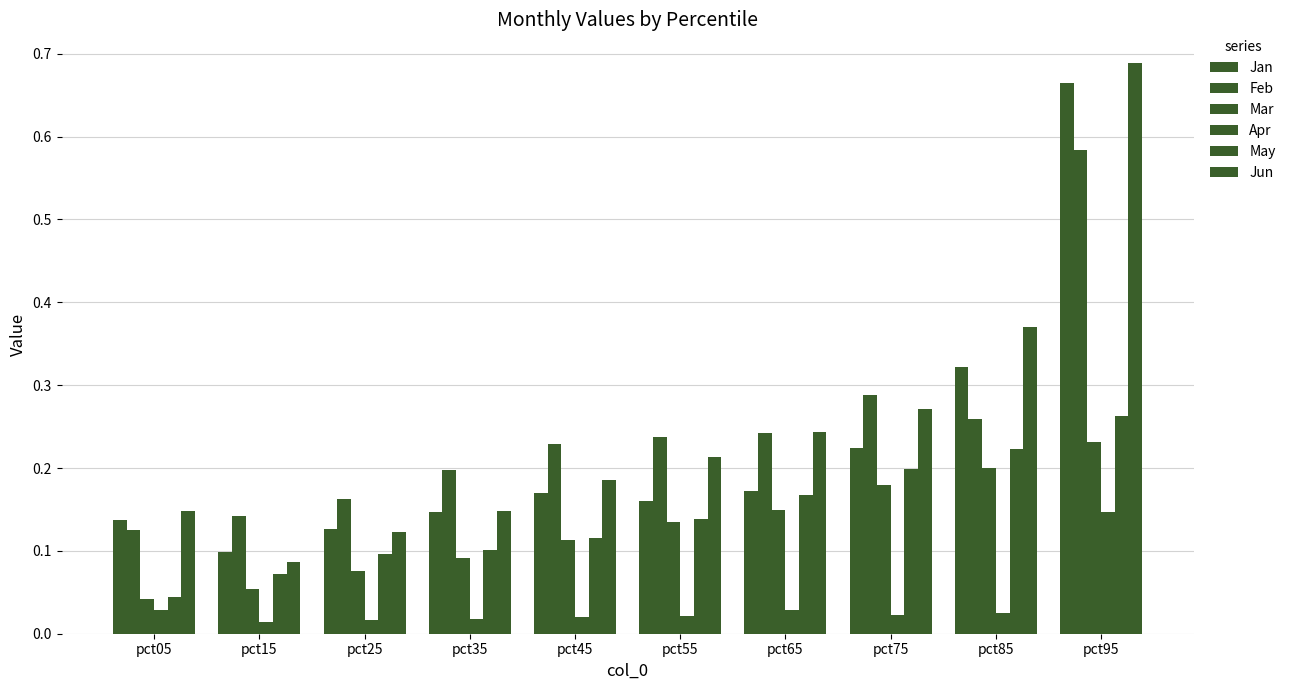

What is the difference between the highest and lowest values at pct75?

0.3